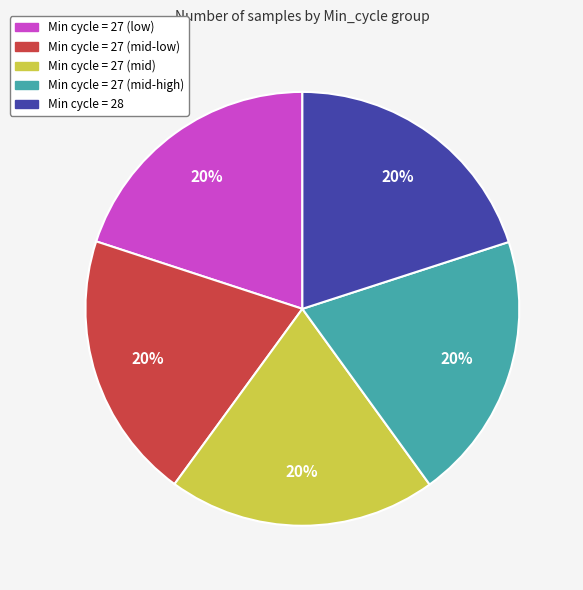

Does any single category account for the majority?

No